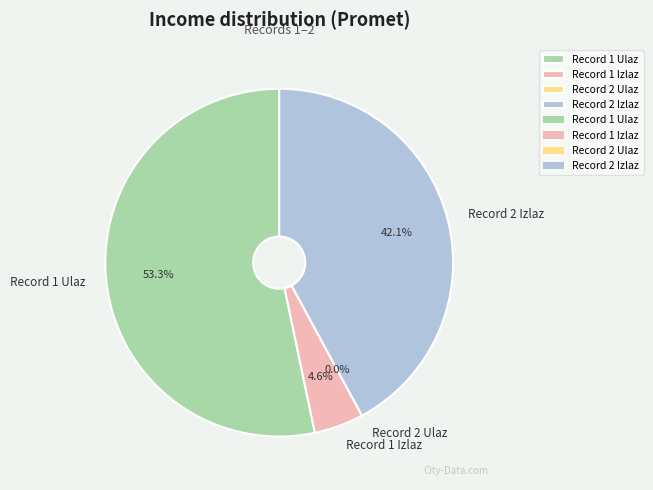

The 2 slice represents 99% of the pie. True or false?

False